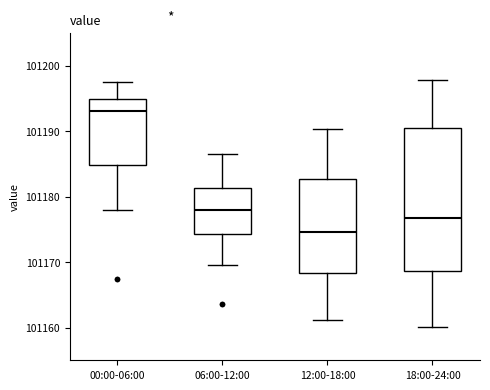

Reading left to right, transcribe this box plot: for each box, give where its median line is, the range the box spans, and where its two whiskers end, as read against the y-axis. The values are not printed on the chart, so give them approximately, as read against the axis.

00:00-06:00: median 101193, box 101185 to 101195, whiskers 101178 to 101197
06:00-12:00: median 101178, box 101174 to 101181, whiskers 101170 to 101187
12:00-18:00: median 101175, box 101168 to 101183, whiskers 101161 to 101190
18:00-24:00: median 101177, box 101169 to 101191, whiskers 101160 to 101198